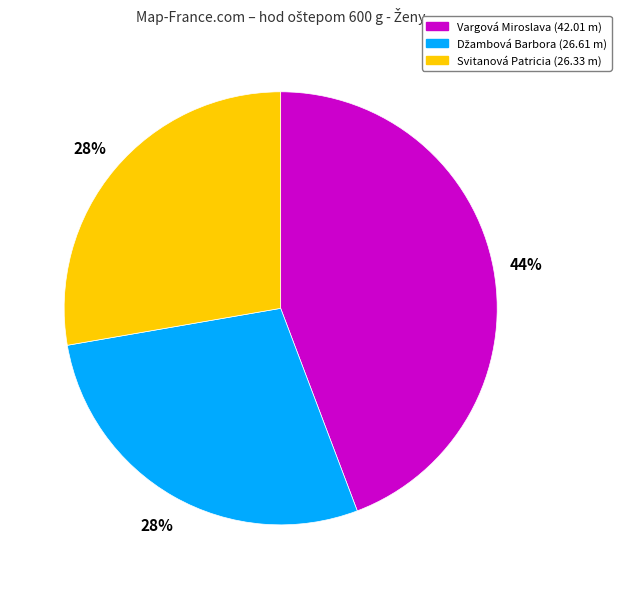

How many slices are in this pie chart?

3